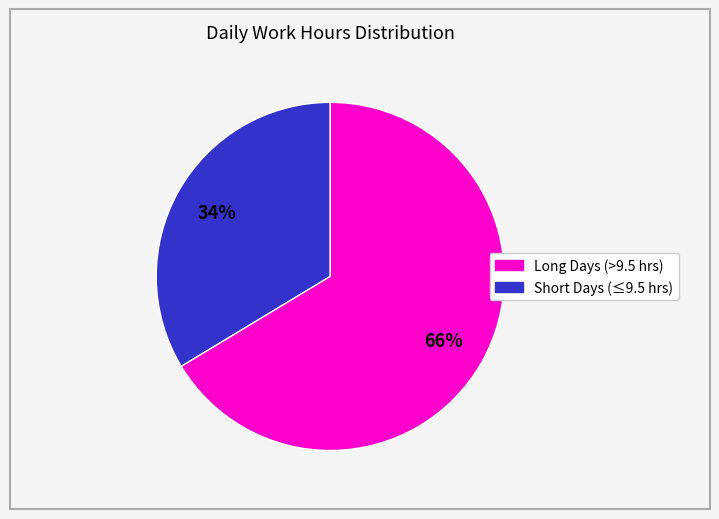

To the nearest percent, what is the average slice percentage?

50%